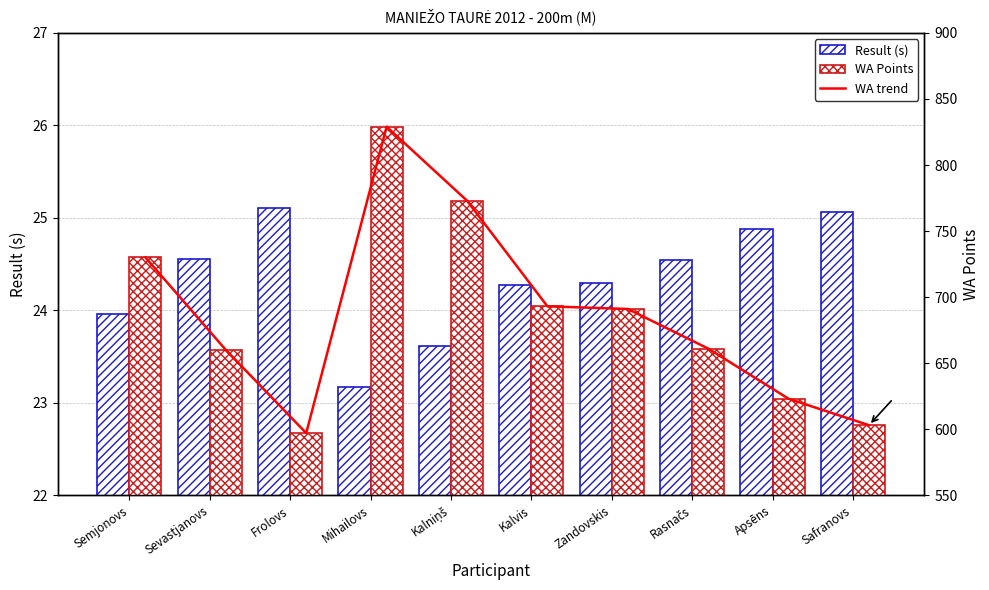

Rank the series at Kalvis from highest to lowest value.

WA trend, WA Points, Result (s)